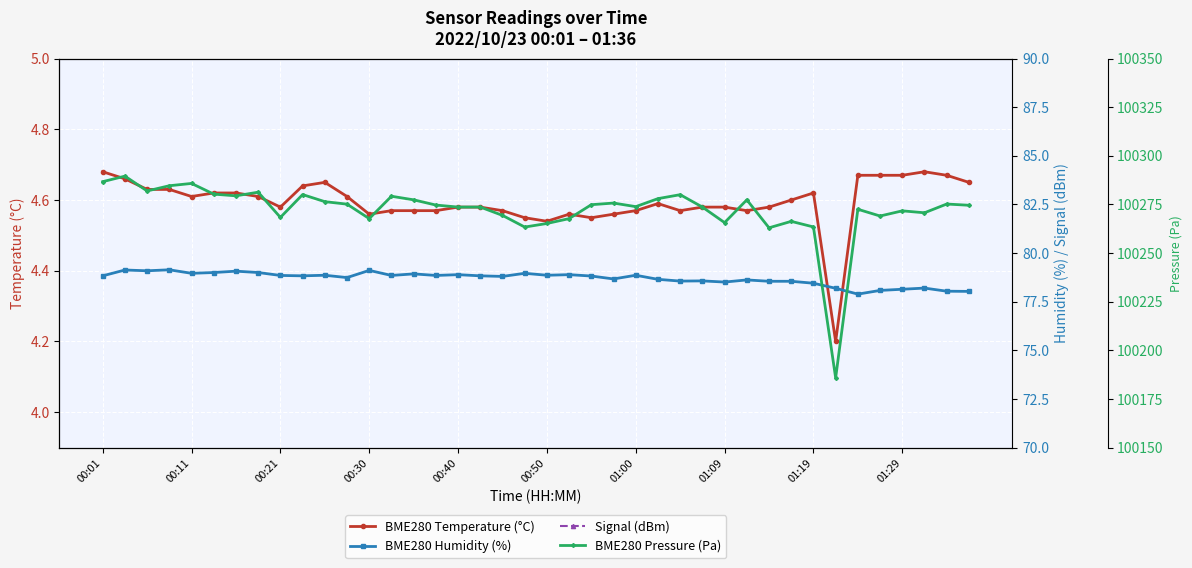

Between 17 and 35, which series saw the biggest shift?

BME280 Pressure (Pa)